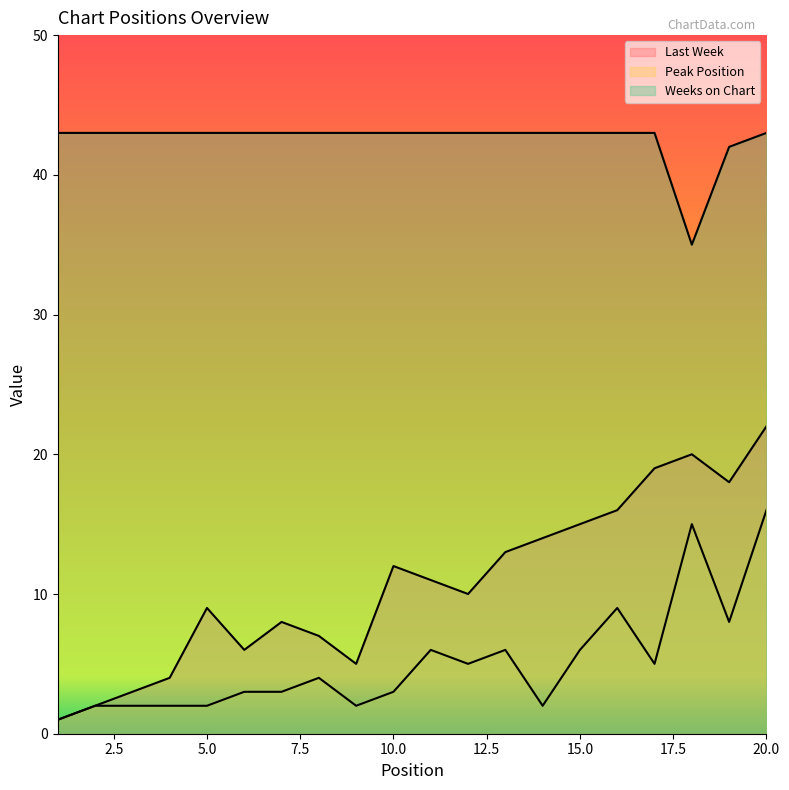

True or false: Weeks on Chart and Peak Position intersect in this chart.

False